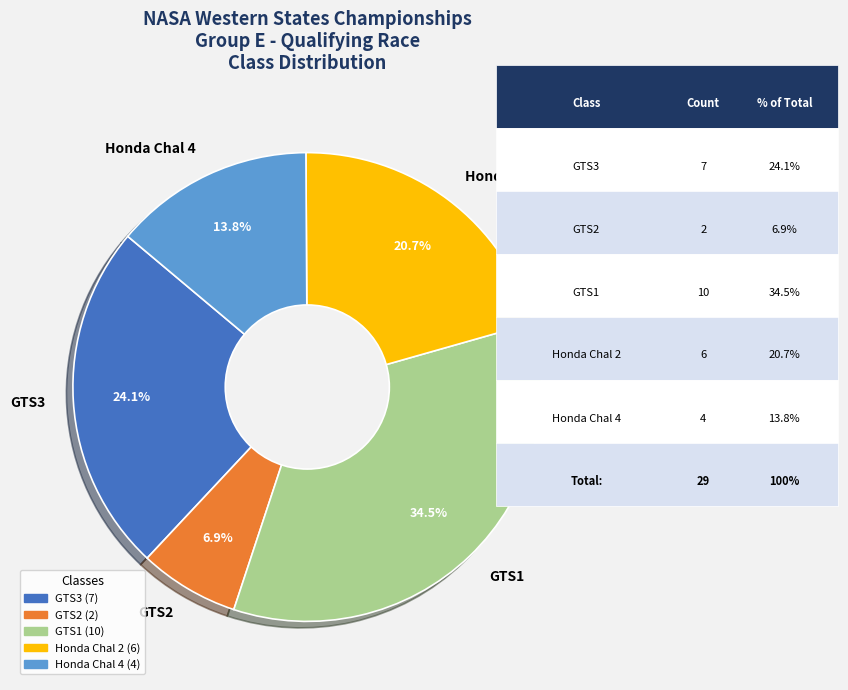

Rank the categories by value from lowest to highest.

GTS2, Honda Chal 4, Honda Chal 2, GTS3, GTS1